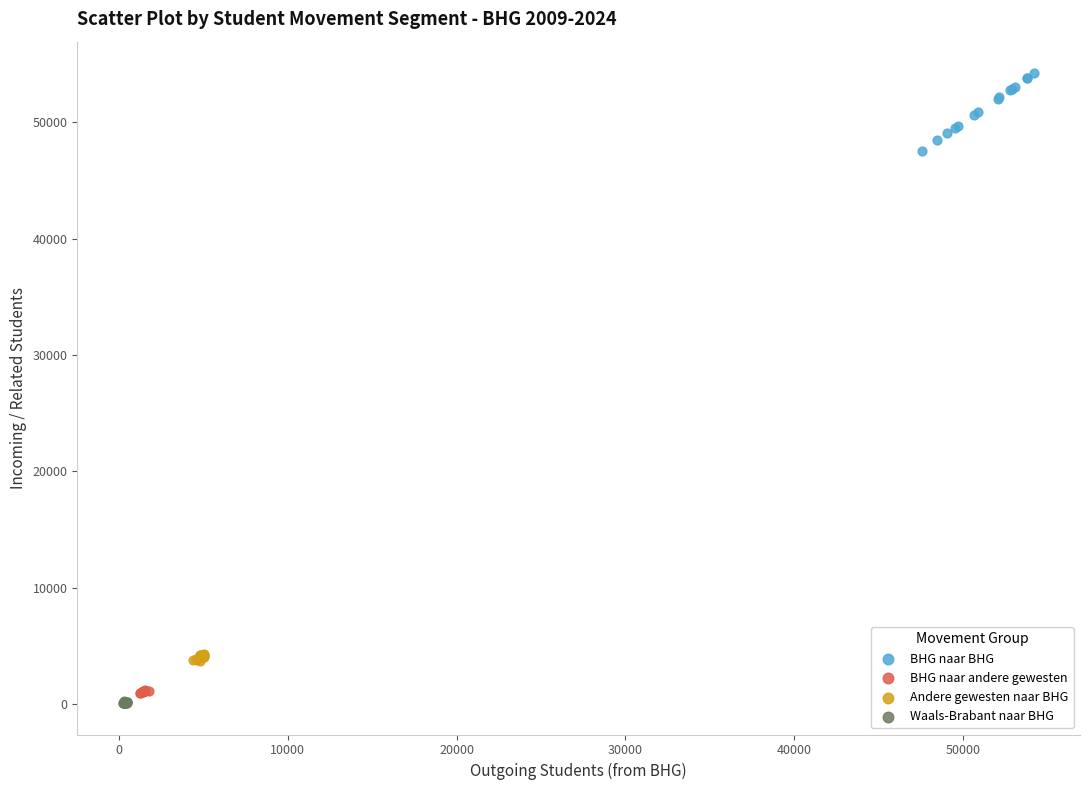

Which series has the widest spread of Y values?

BHG naar BHG